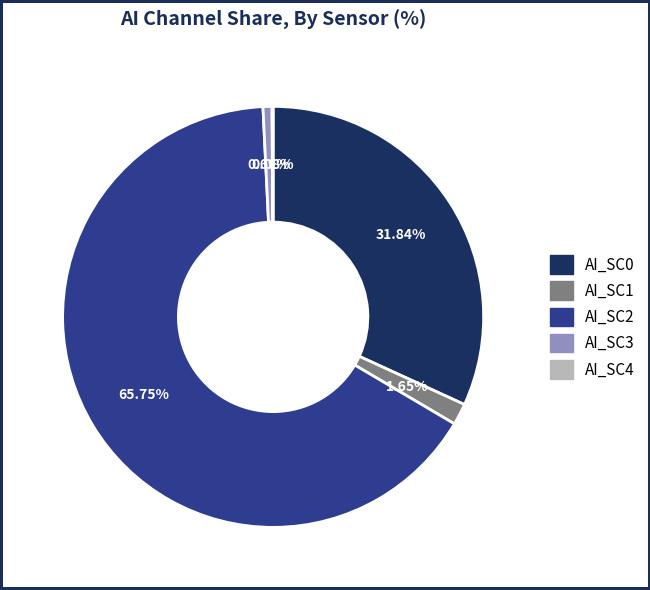

To the nearest percent, what is the difference between the largest and smallest slice percentages?

66%